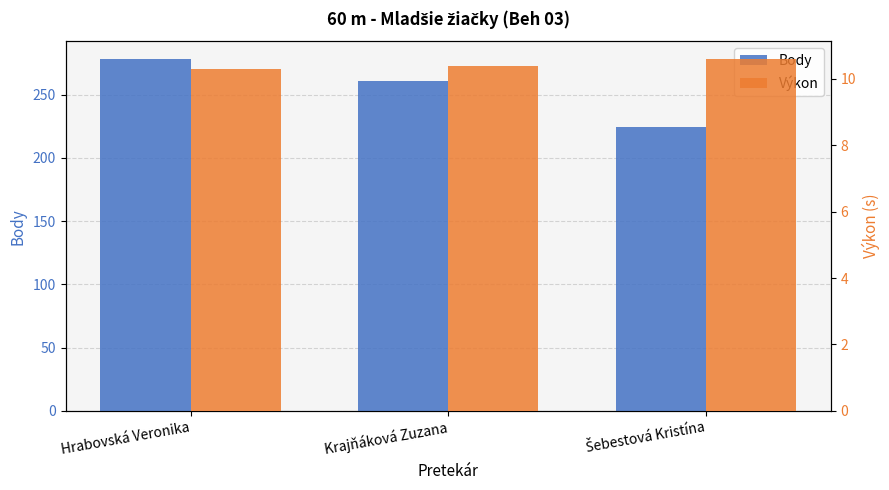

Read the Body value at Hrabovská Veronika.

278.0